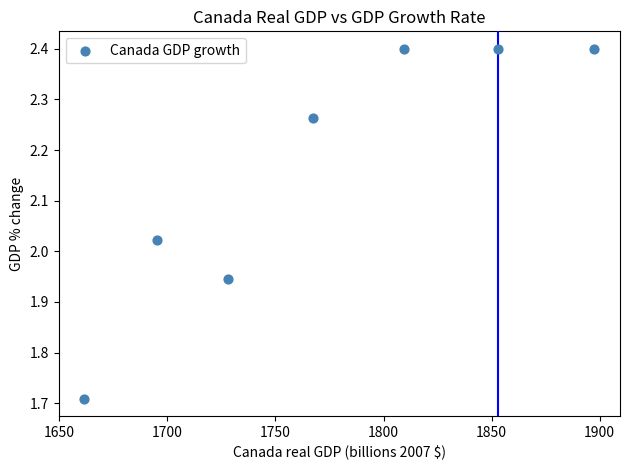

What is the range of X values (max minus min)?

236.0